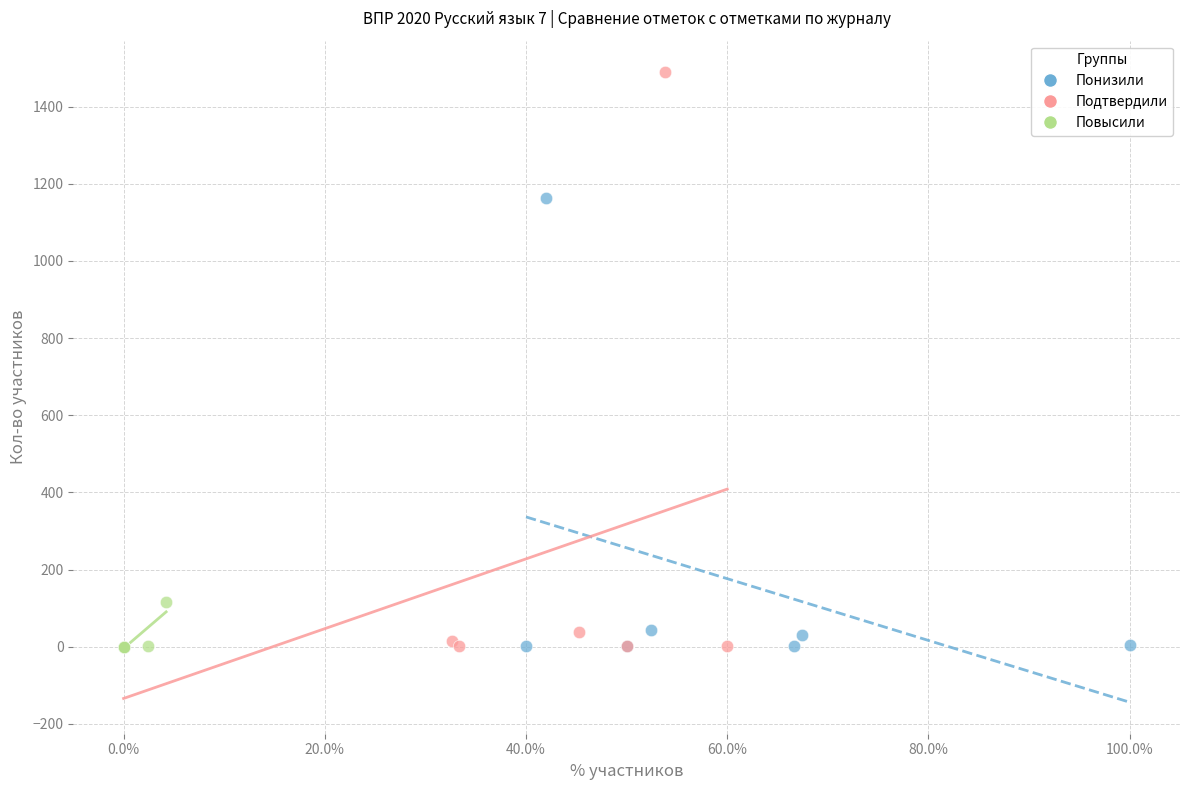

Which series reaches the maximum Y coordinate?

Подтвердили